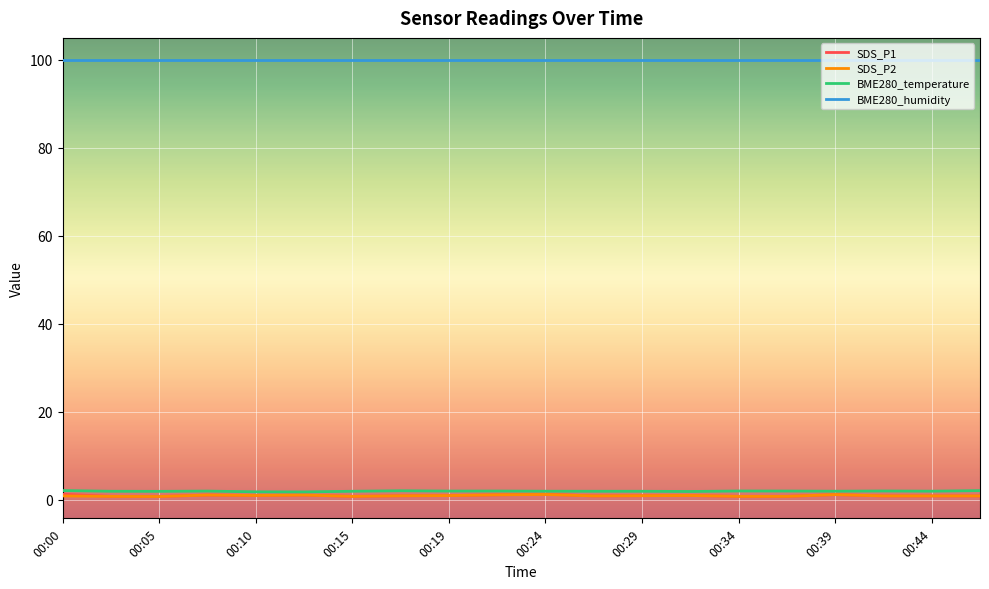

Which series has the widest spread of values?

SDS_P1